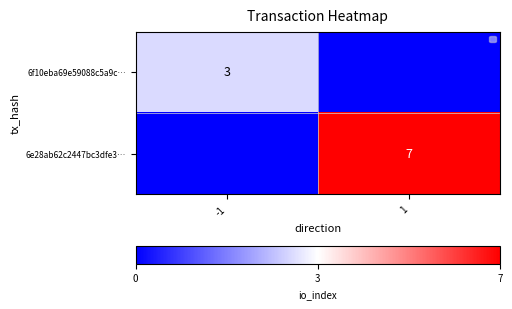

The 6e28ab62c2447bc3dfe3… series shows 12 at 1. True or false?

False